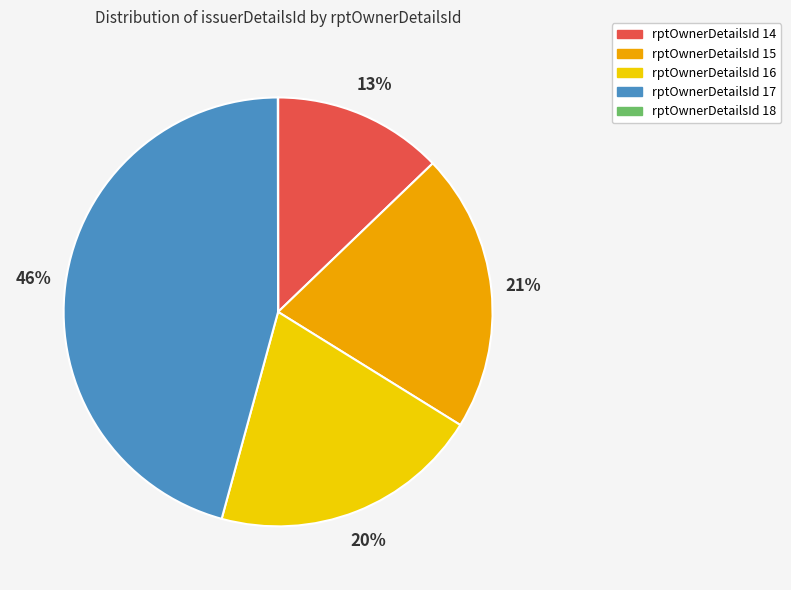

Is the sum of rptOwnerDetailsId 16 and rptOwnerDetailsId 15 greater than half?

No